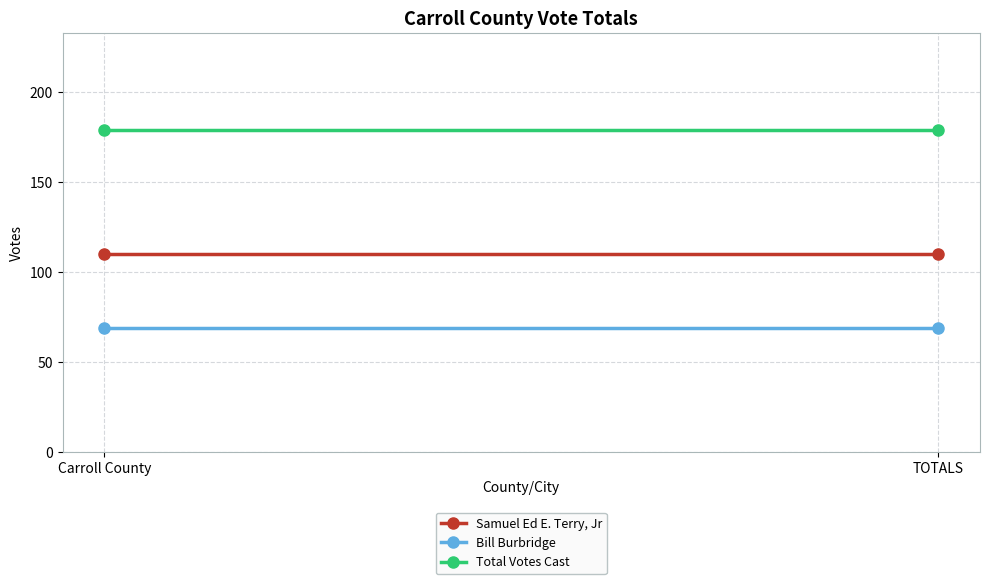

Which series has the largest total across all categories?

Total Votes Cast